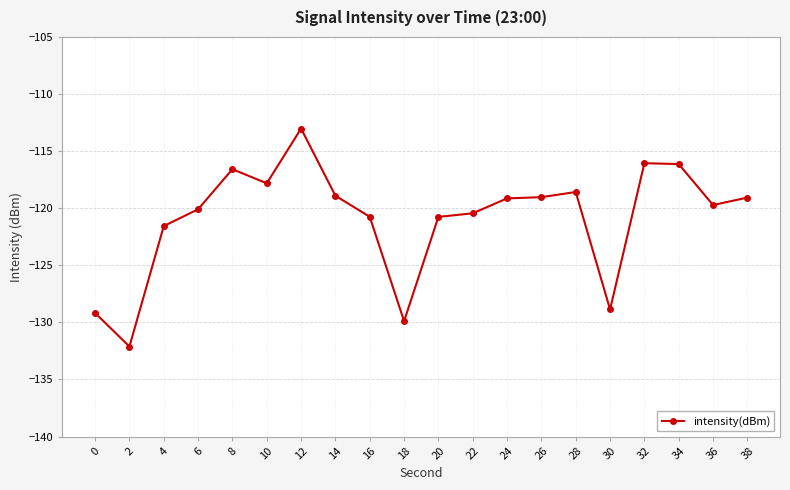

What is the average value?

-120.9